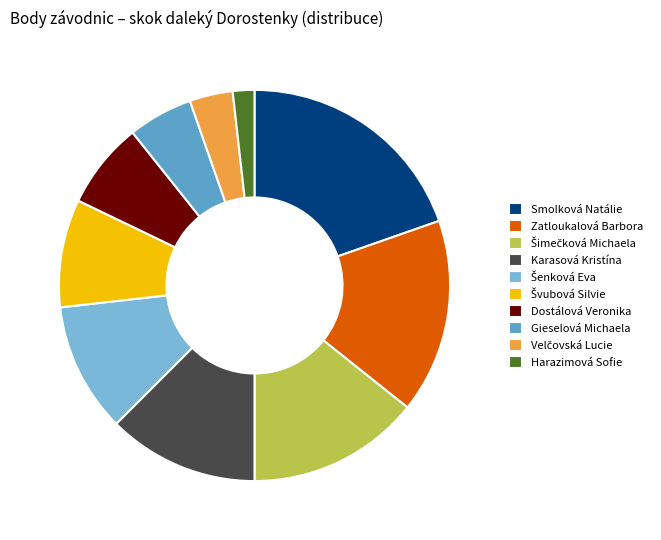

How many segments does this pie chart have?

10